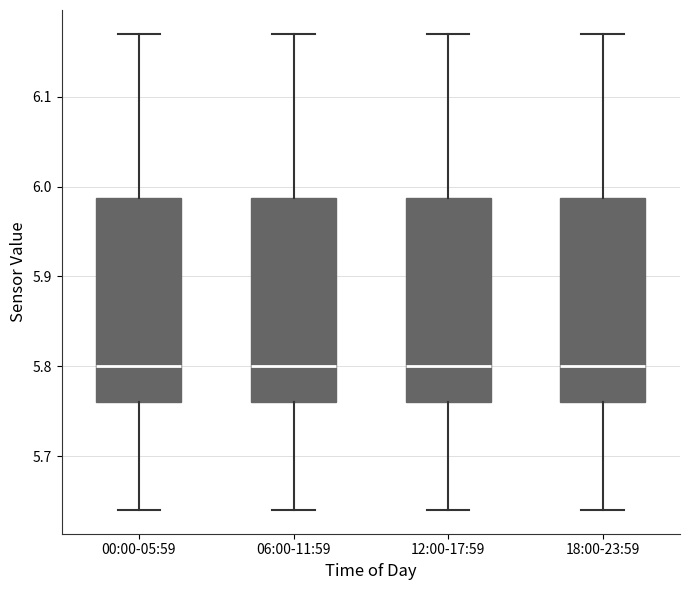

Reading left to right, transcribe this box plot: for each box, give where its median line is, the range the box spans, and where its two whiskers end, as read against the y-axis. The values are not printed on the chart, so give them approximately, as read against the axis.

00:00-05:59: median 5.80, box 5.76 to 5.99, whiskers 5.64 to 6.17
06:00-11:59: median 5.80, box 5.76 to 5.99, whiskers 5.64 to 6.17
12:00-17:59: median 5.80, box 5.76 to 5.99, whiskers 5.64 to 6.17
18:00-23:59: median 5.80, box 5.76 to 5.99, whiskers 5.64 to 6.17